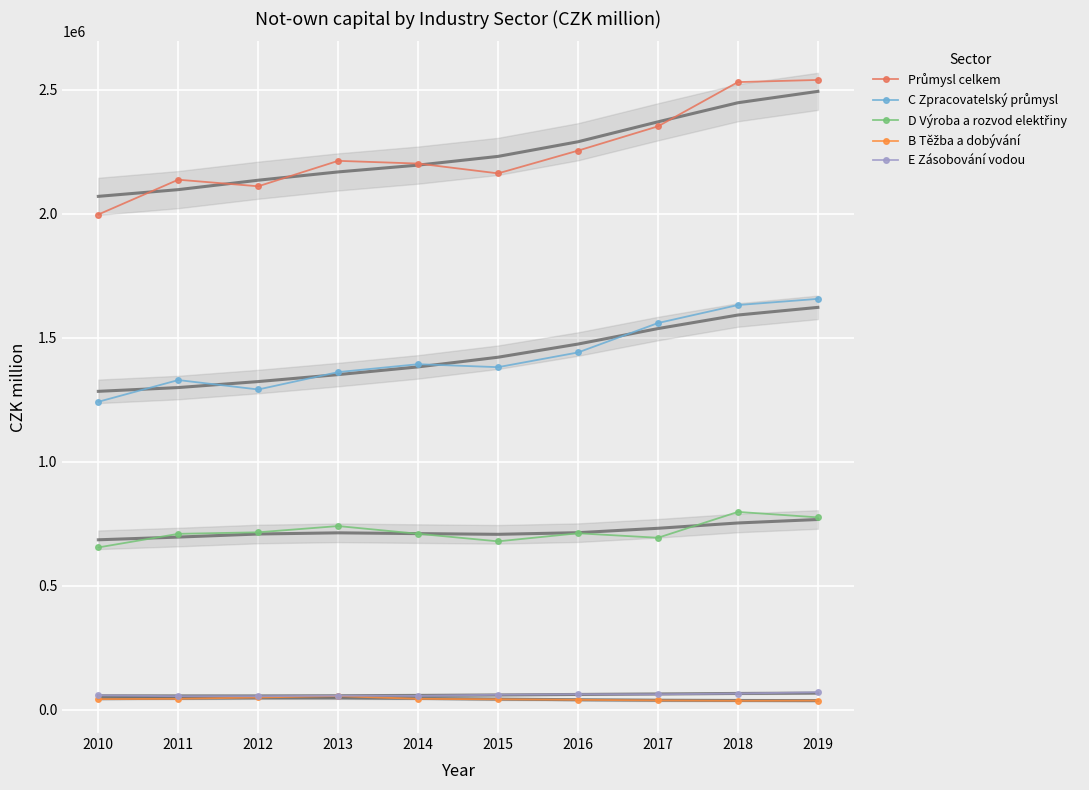

Is the value of D Výroba a rozvod elektřiny at 2019 greater than the value of C Zpracovatelský průmysl at 2019?

No